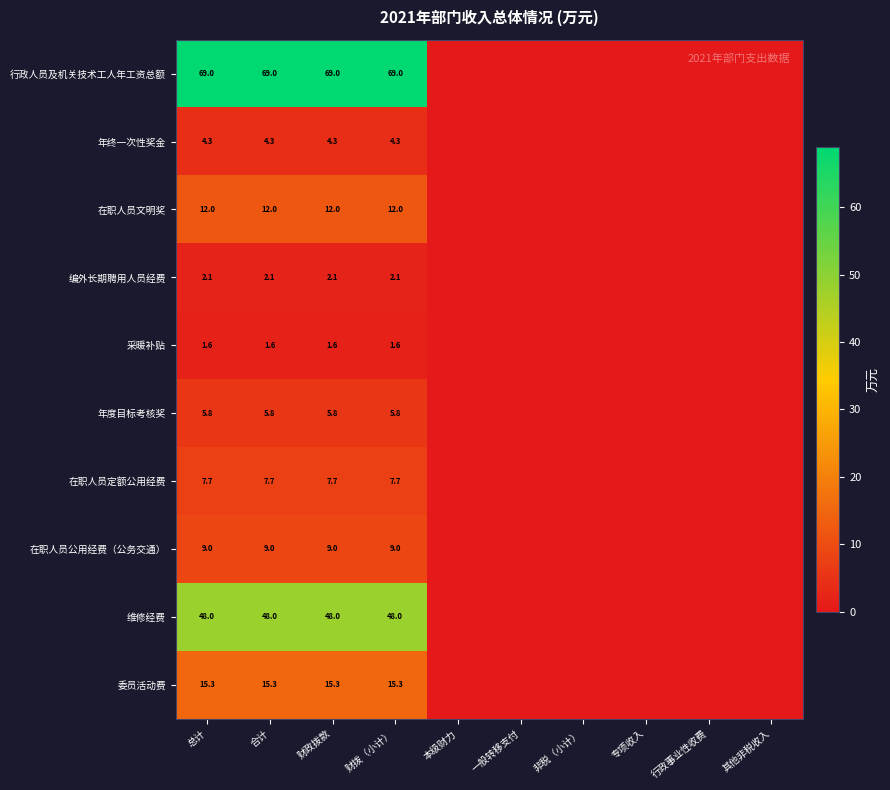

What is the spread (max minus min) of values at 合计?

67.4